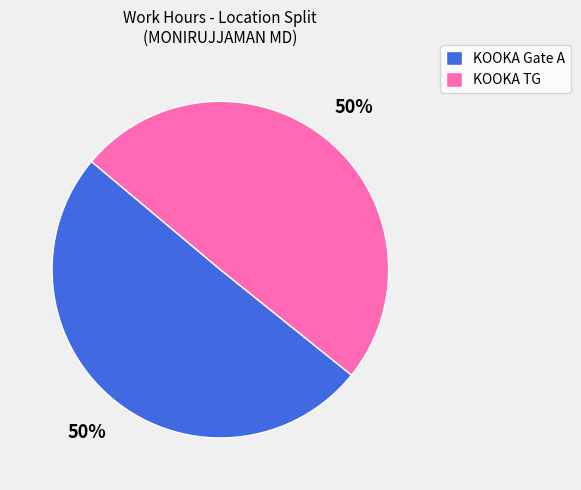

Is it true that KOOKA TG is 36% of the pie?

False